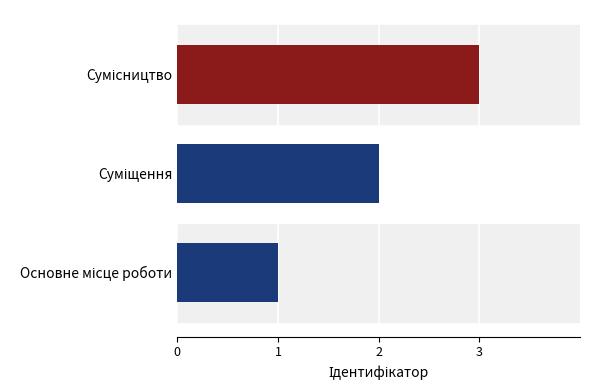

What is the sum of all values?

6